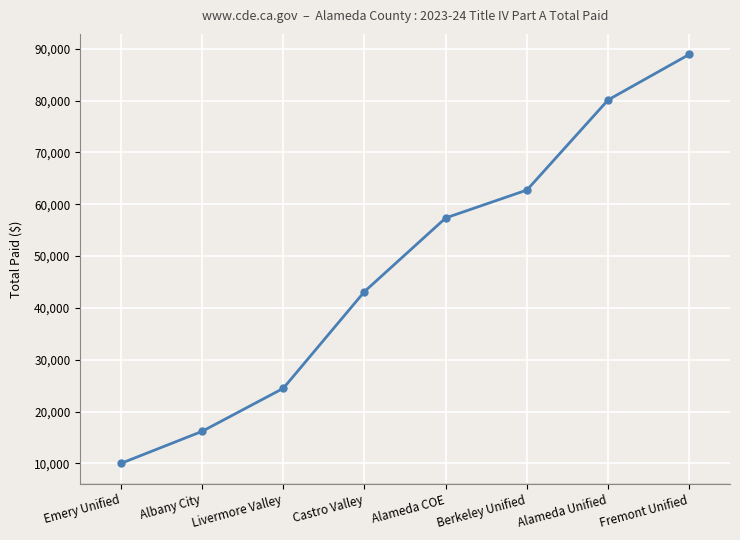

How many series are shown in this chart?

1